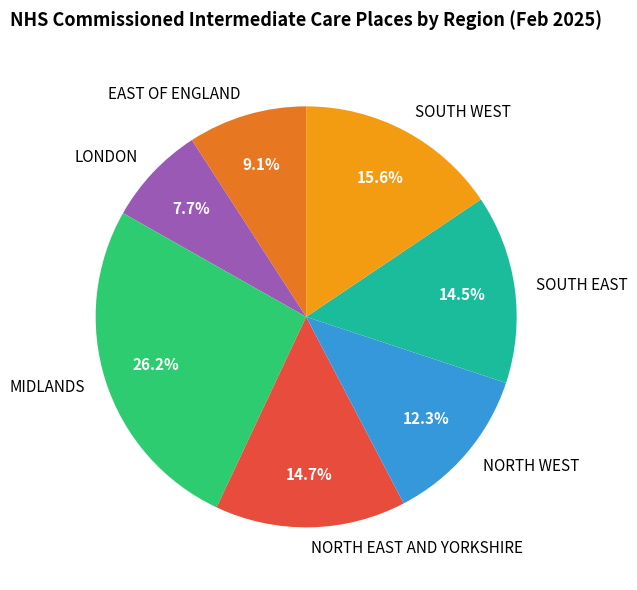

Is there a majority slice in this chart?

No